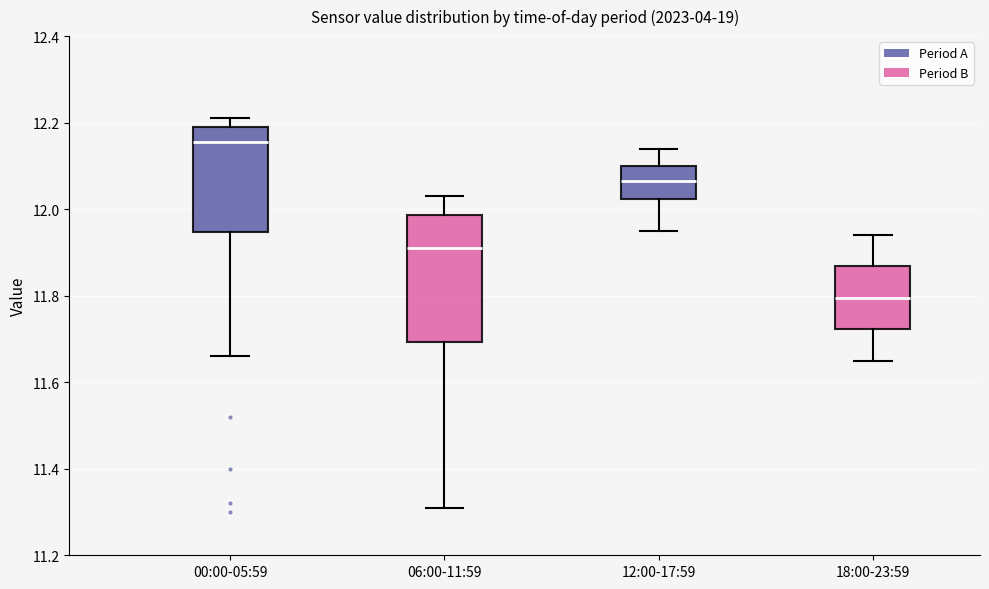

Comparing the boxes themselves (not the whiskers), which one is the tallest?

06:00-11:59